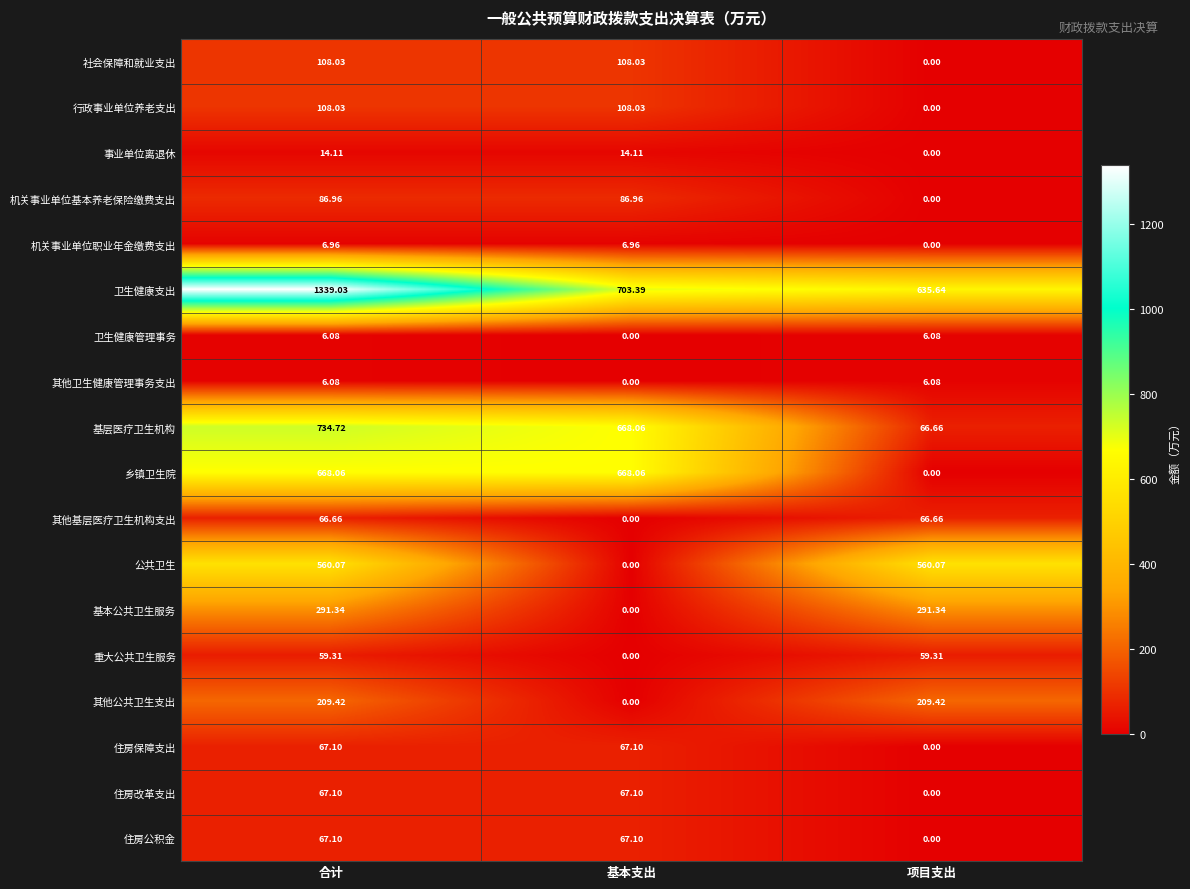

Which series has the largest range (max minus min)?

卫生健康支出